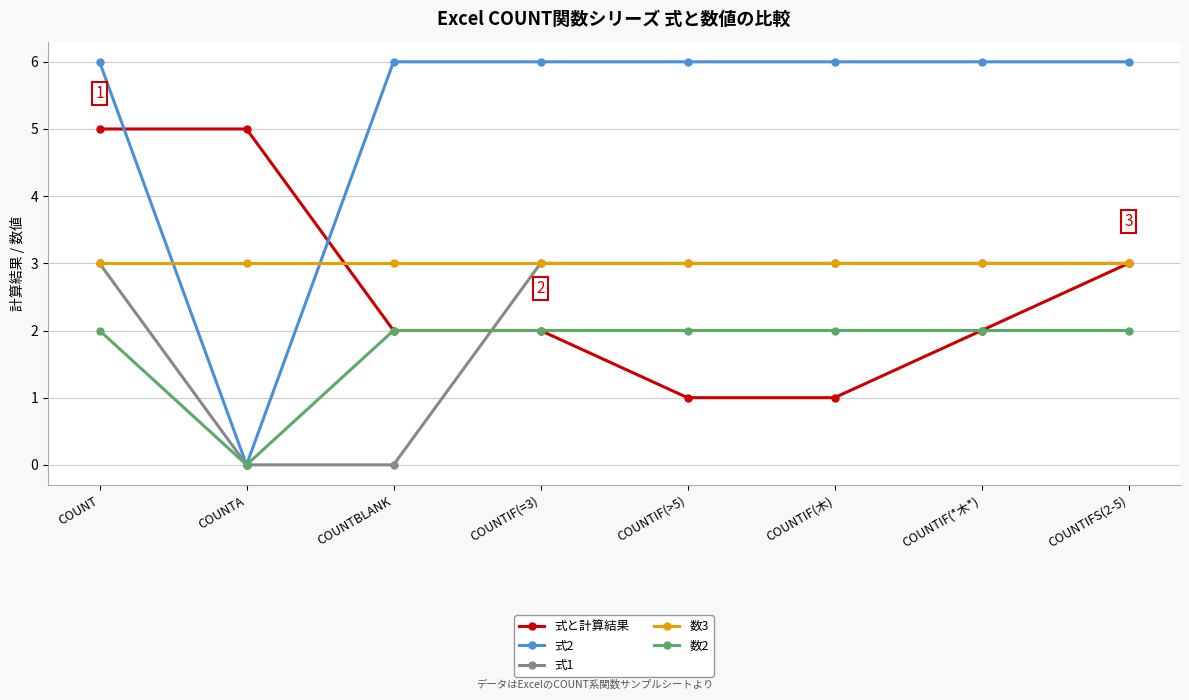

Is this an area chart (filled region under the line)?

No